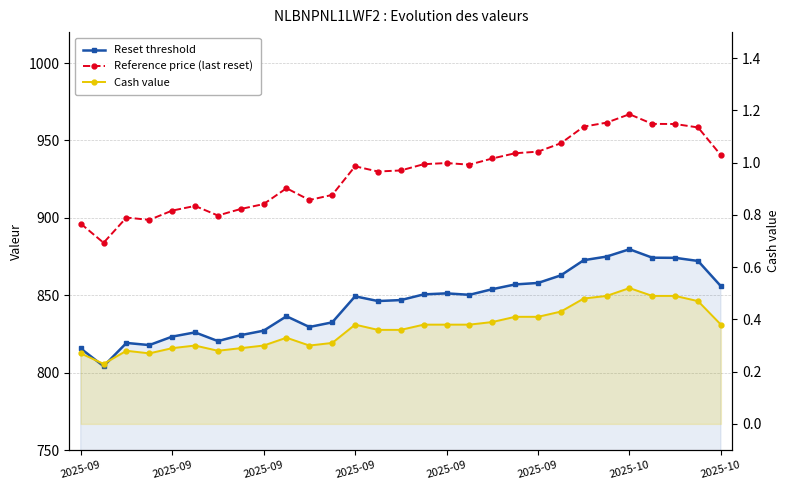

Reading left to right, what are all the values shown in this chart?

Reset threshold: 815.6	804.1	819.2	817.8	823.3	826.0	820.4	824.2	827.1	836.4	829.5	832.5	849.3	846.2	846.9	850.5	851.2	850.3	853.9	857.0	857.9	862.8	872.6	875.0	879.7	874.2	874.2	872.1	855.8
Reference price (last reset): 896.3	883.9	900.2	898.7	904.7	907.7	901.5	905.7	908.9	919.1	911.5	914.8	933.3	929.9	930.6	934.7	935.4	934.4	938.4	941.7	942.8	948.2	958.9	961.5	966.9	960.7	960.6	958.4	940.5
Cash value: 0.3	0.2	0.3	0.3	0.3	0.3	0.3	0.3	0.3	0.3	0.3	0.3	0.4	0.4	0.4	0.4	0.4	0.4	0.4	0.4	0.4	0.4	0.5	0.5	0.5	0.5	0.5	0.5	0.4